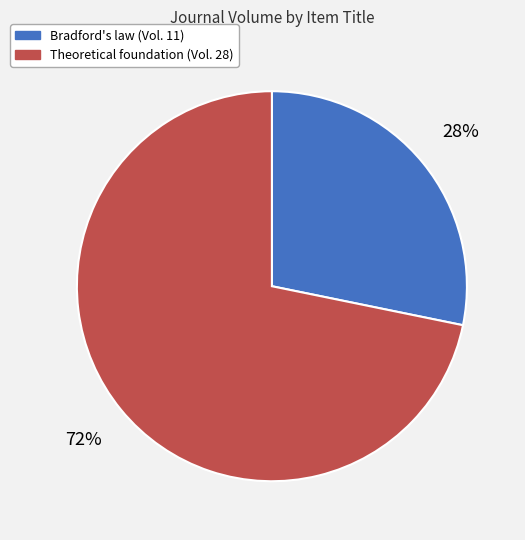

Is there a majority slice in this chart?

Yes